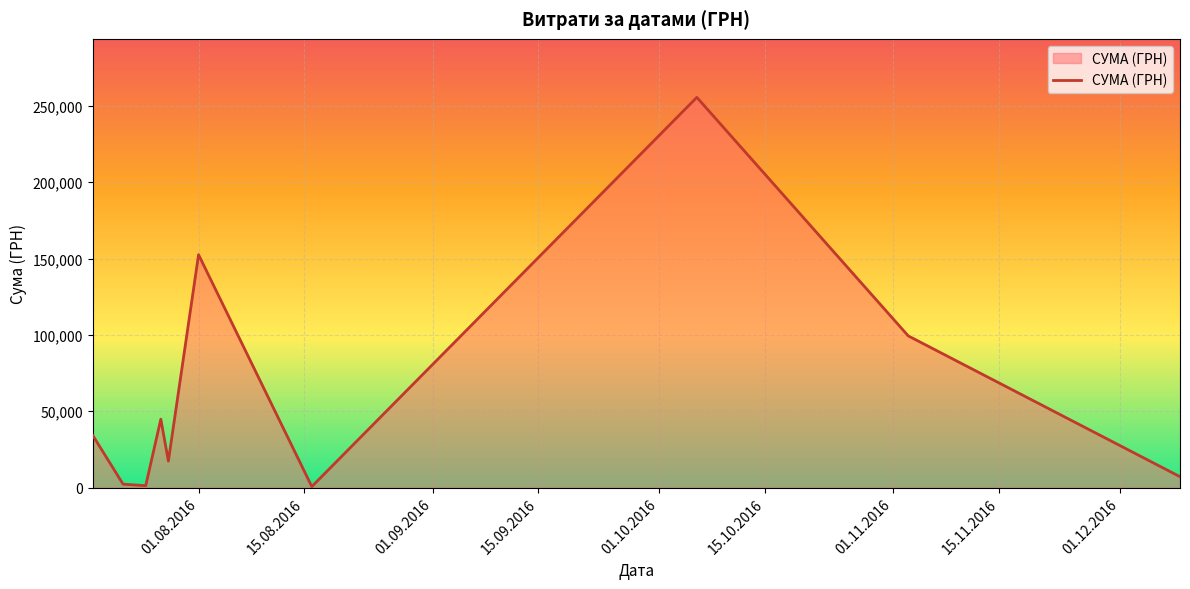

What is the difference between the maximum and minimum values?

254950.2